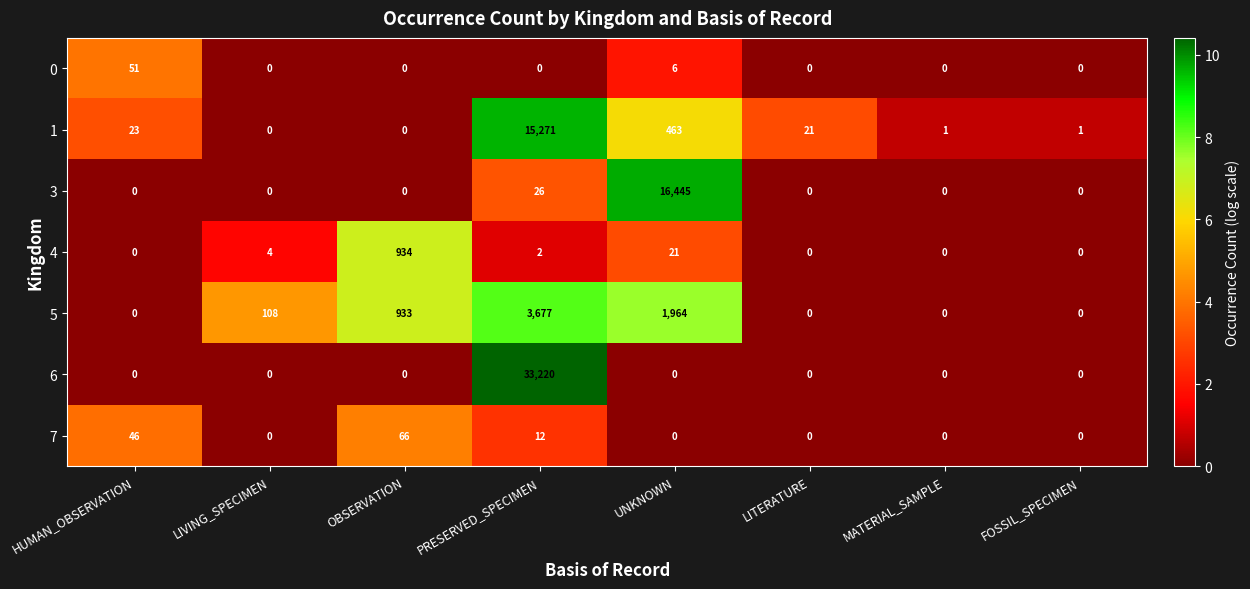

Which series has the largest total across all categories?

6